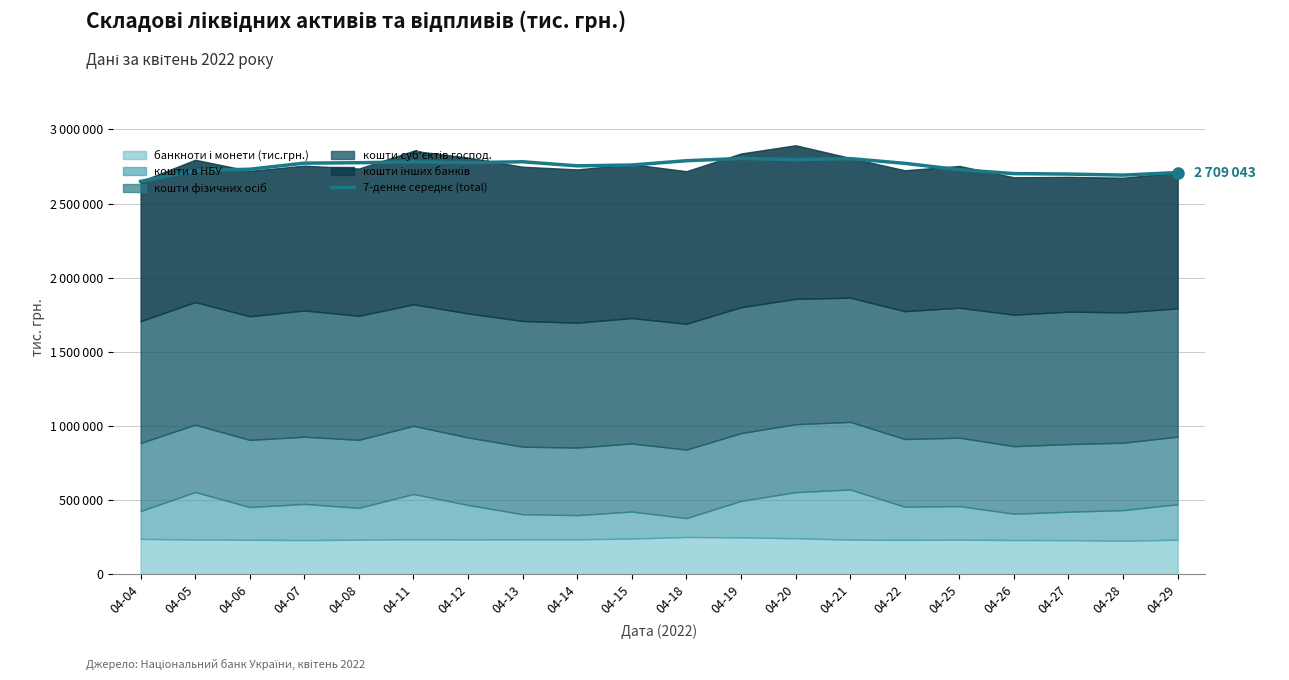

How many data points does each series have?

20